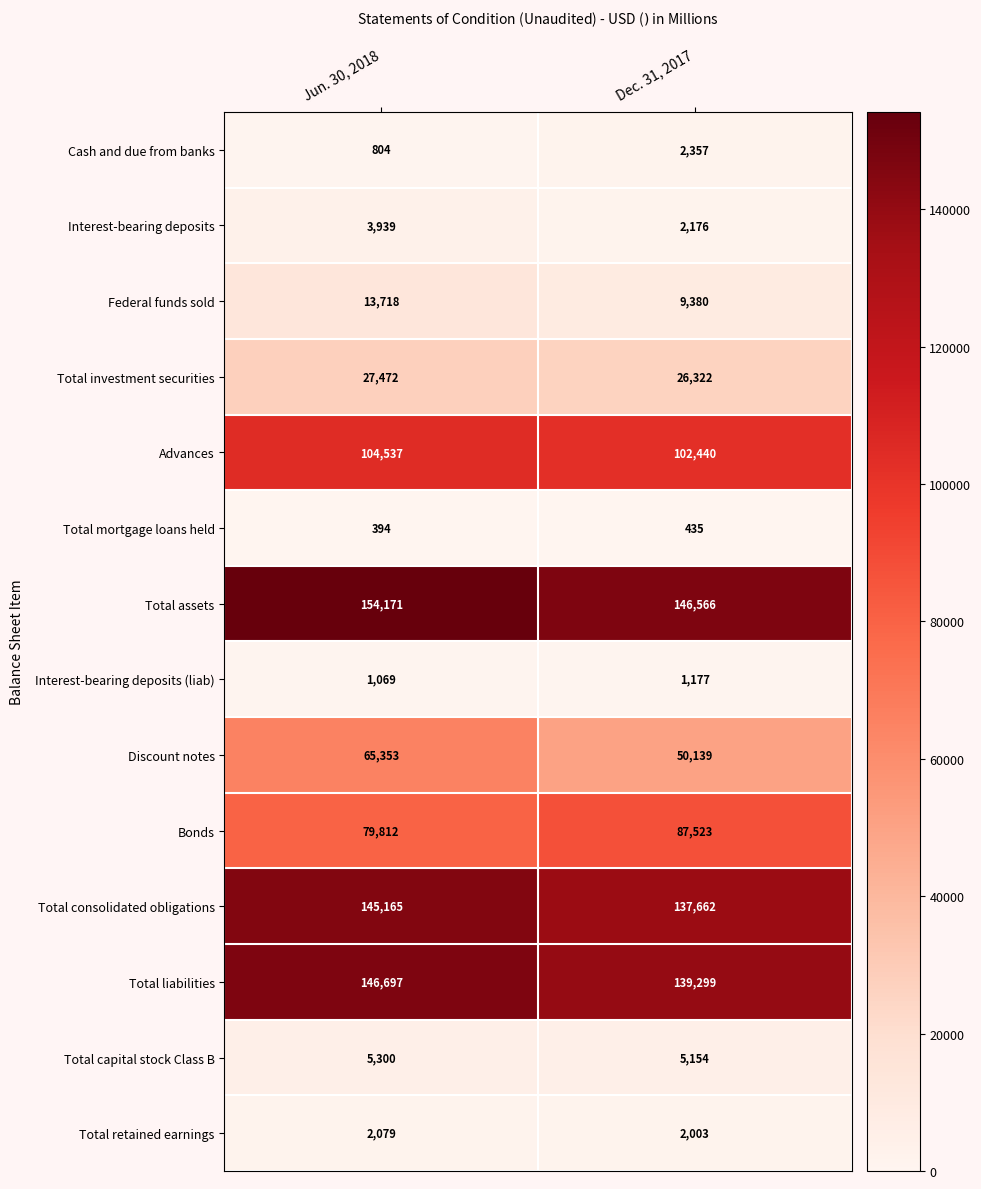

Count the number of data series in this chart.

14